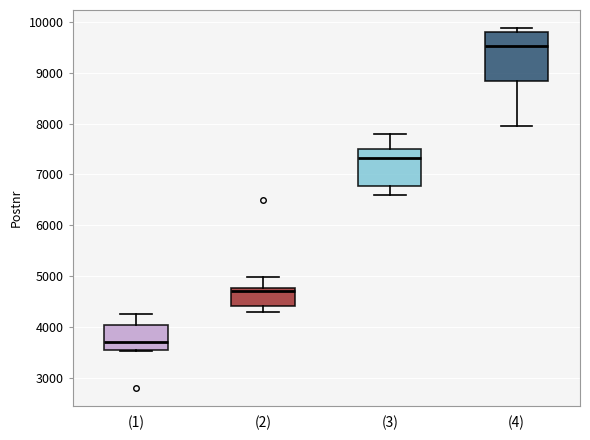

Which box has the lowest median line?

(1)